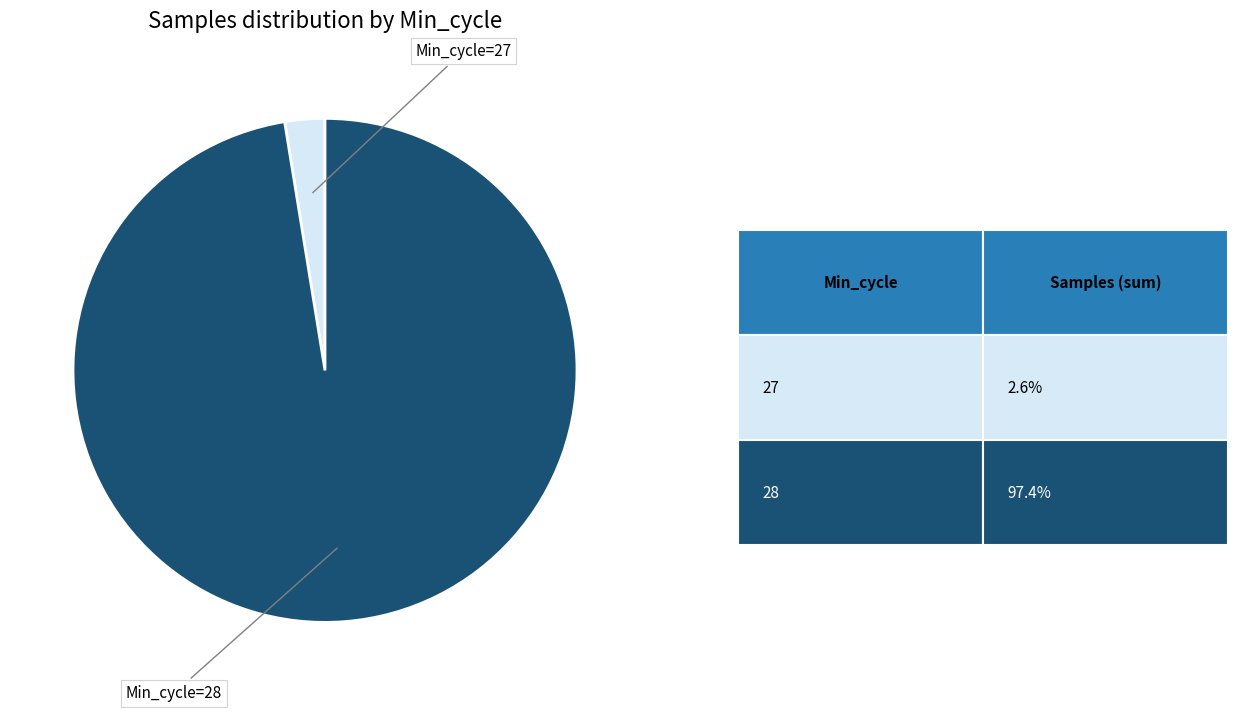

Does any single category account for the majority?

Yes